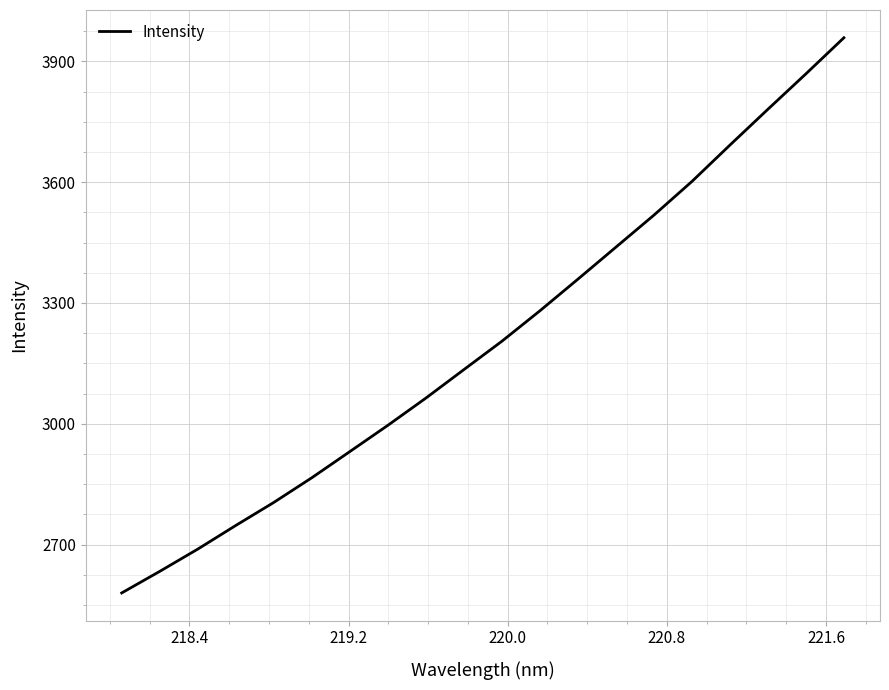

What is the difference between the maximum and minimum values?

1378.9